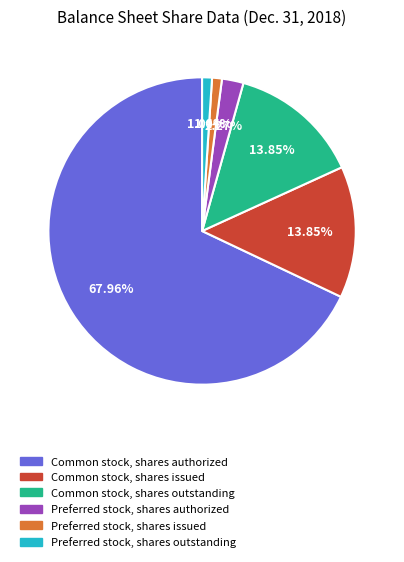

Which slice is the largest?

Common stock, shares authorized